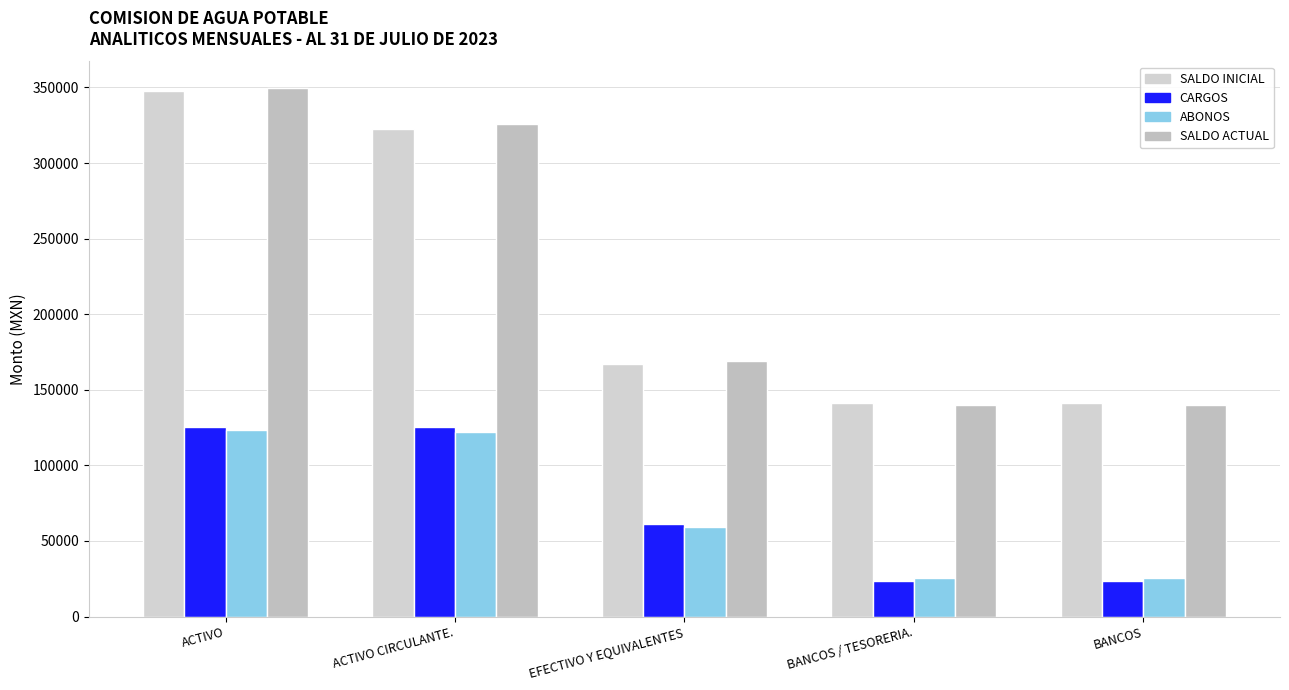

At which category is the sum across all series the highest?

ACTIVO